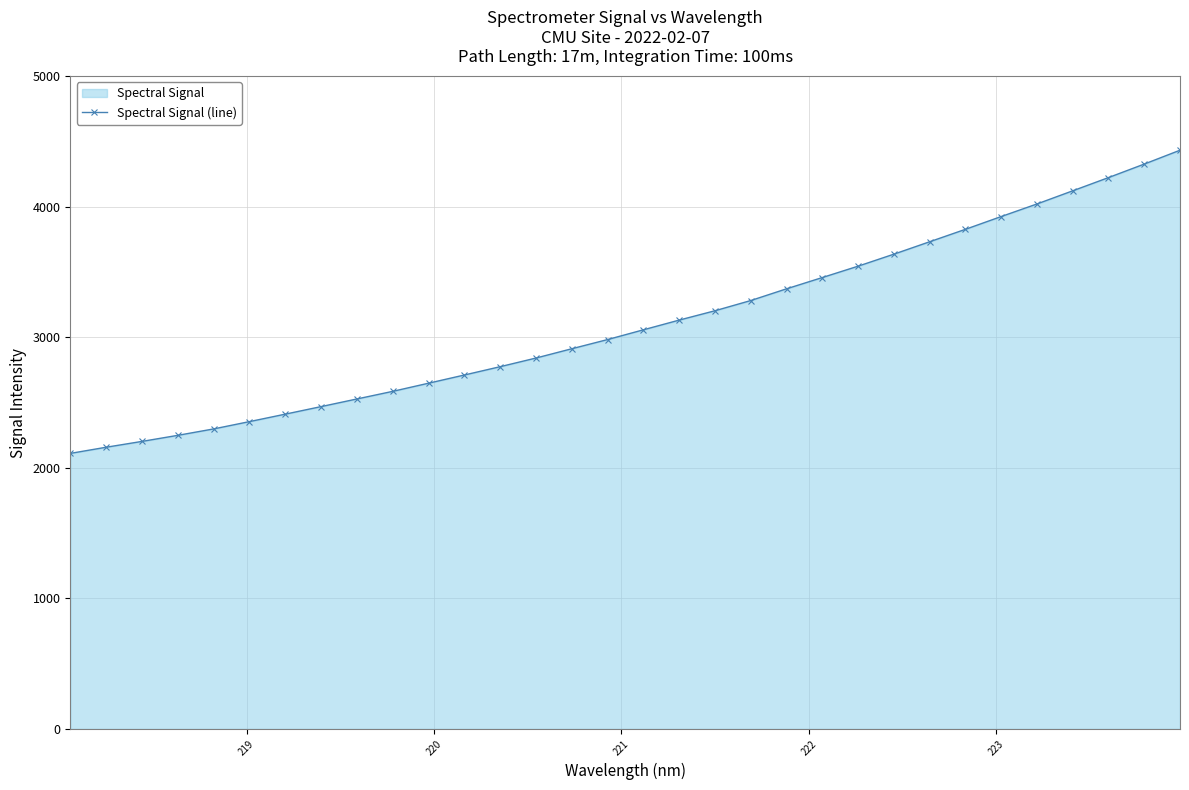

How many categories are shown in the chart?

32